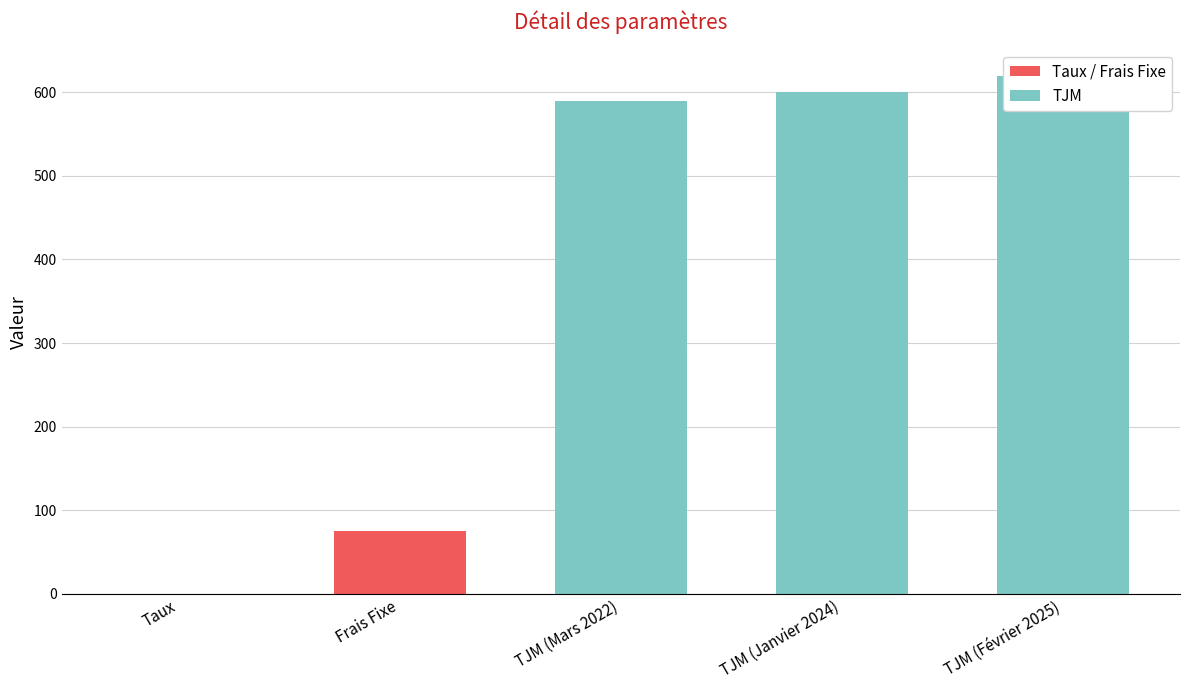

True or false: the data shows 114.8 at Frais Fixe.

False